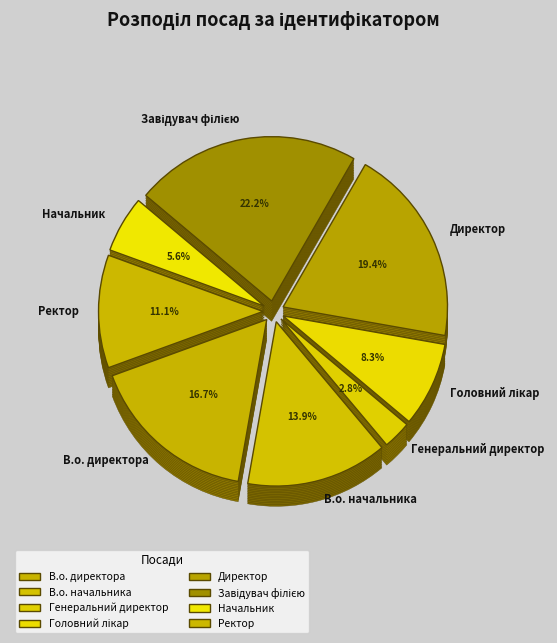

Approximately how many times larger is the value at Генеральний директор compared to В.о. директора?

0.2